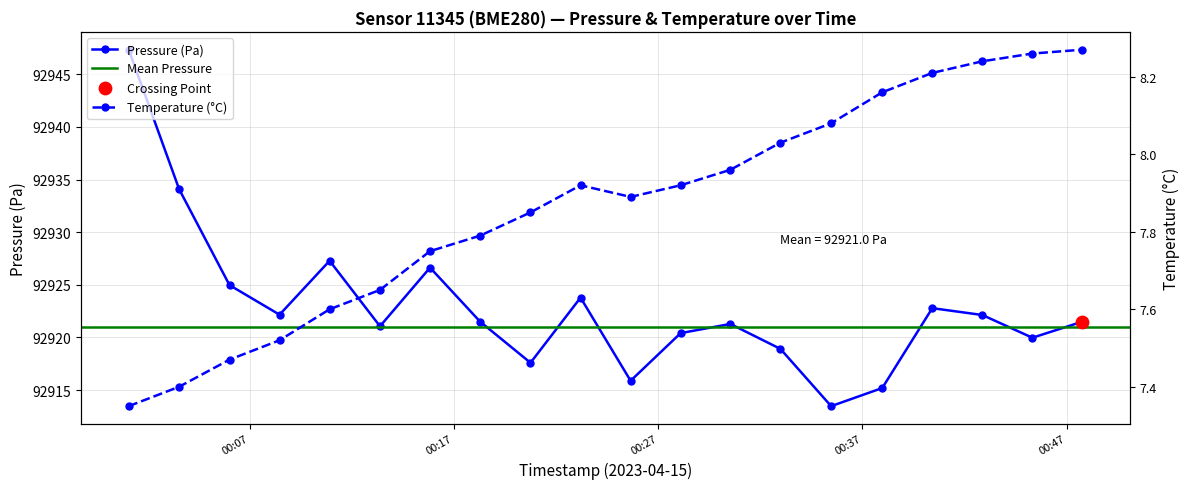

Which series has the widest spread of Y values?

pressure